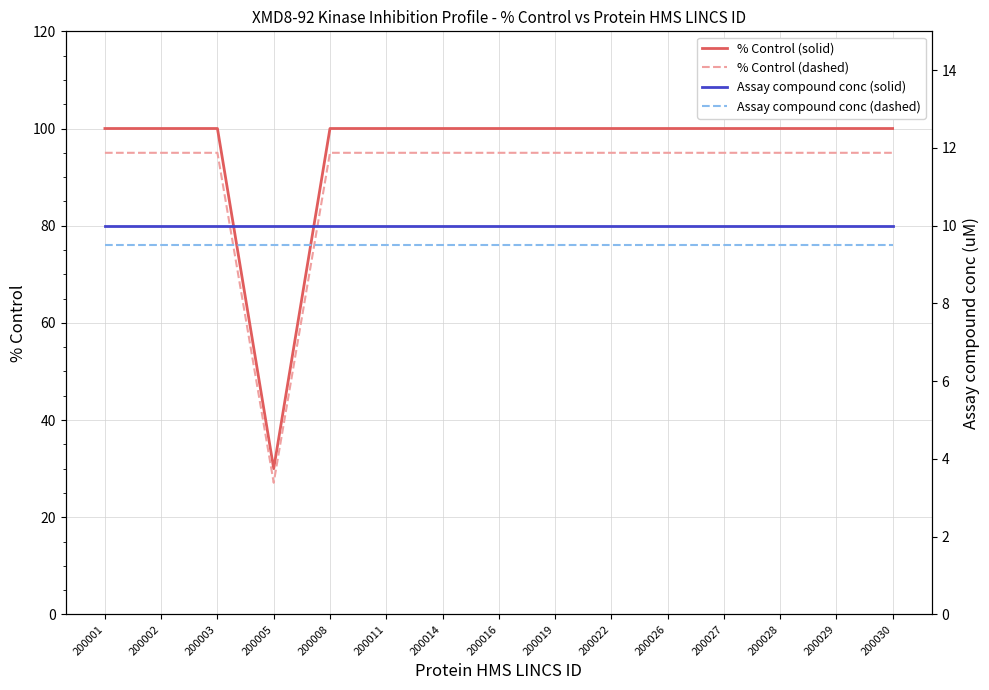

Which label corresponds to the largest value in the chart?

200001